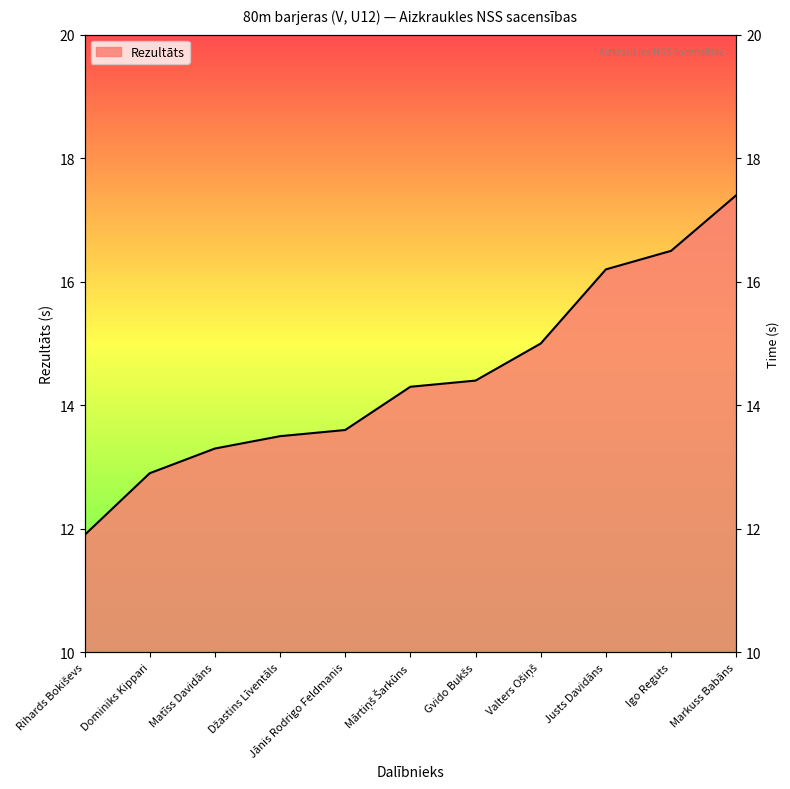

The value at Mārtiņš Šarkūns is 22.2. True or false?

False